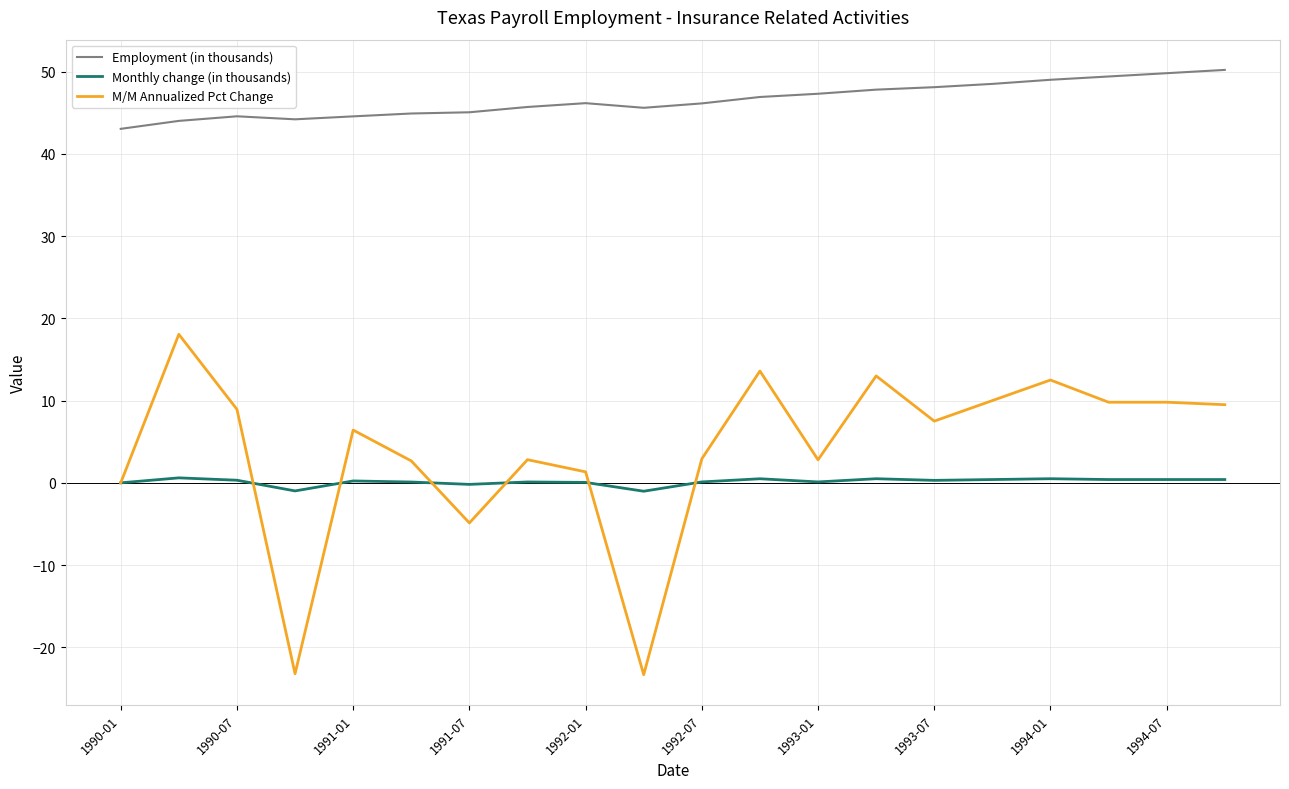

True or false: M/M Annualized Pct Change and Employment (in thousands) intersect in this chart.

False